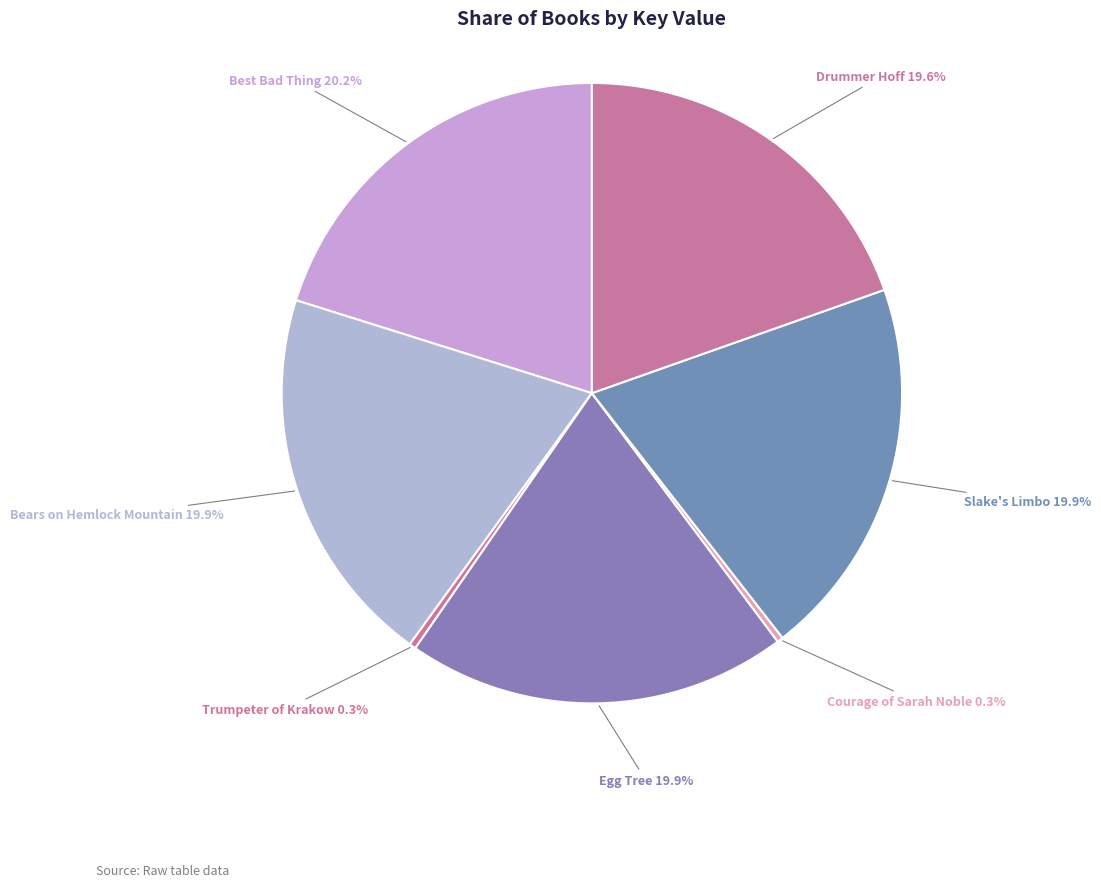

How many slices are in this pie chart?

7